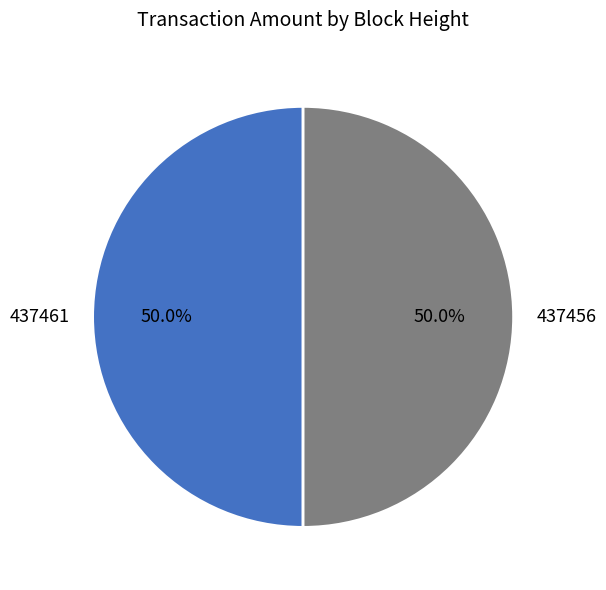

Combined, what portion of the pie is 437456 and 437461?

100.0%